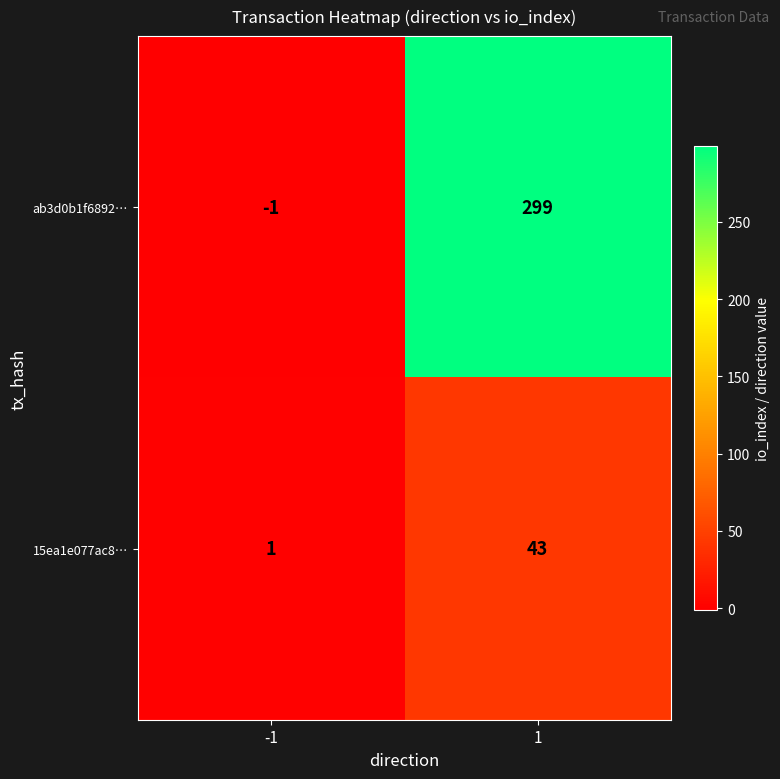

What is the difference between the ab3d0b1f6892… values at 1 and -1?

300